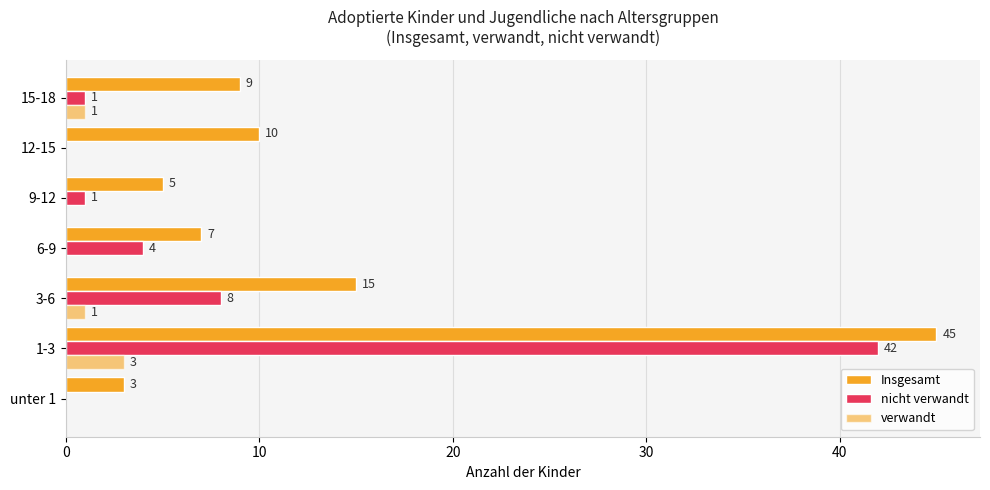

How many positive values does the verwandt series have?

3